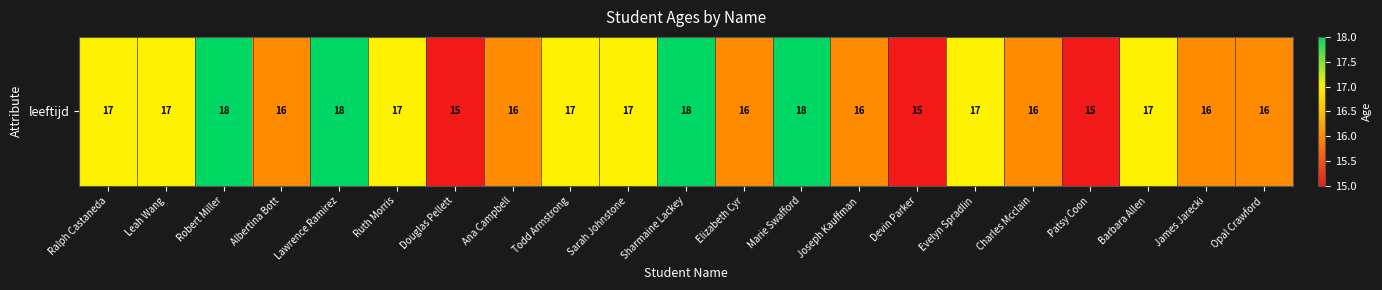

What is the smallest value displayed?

15